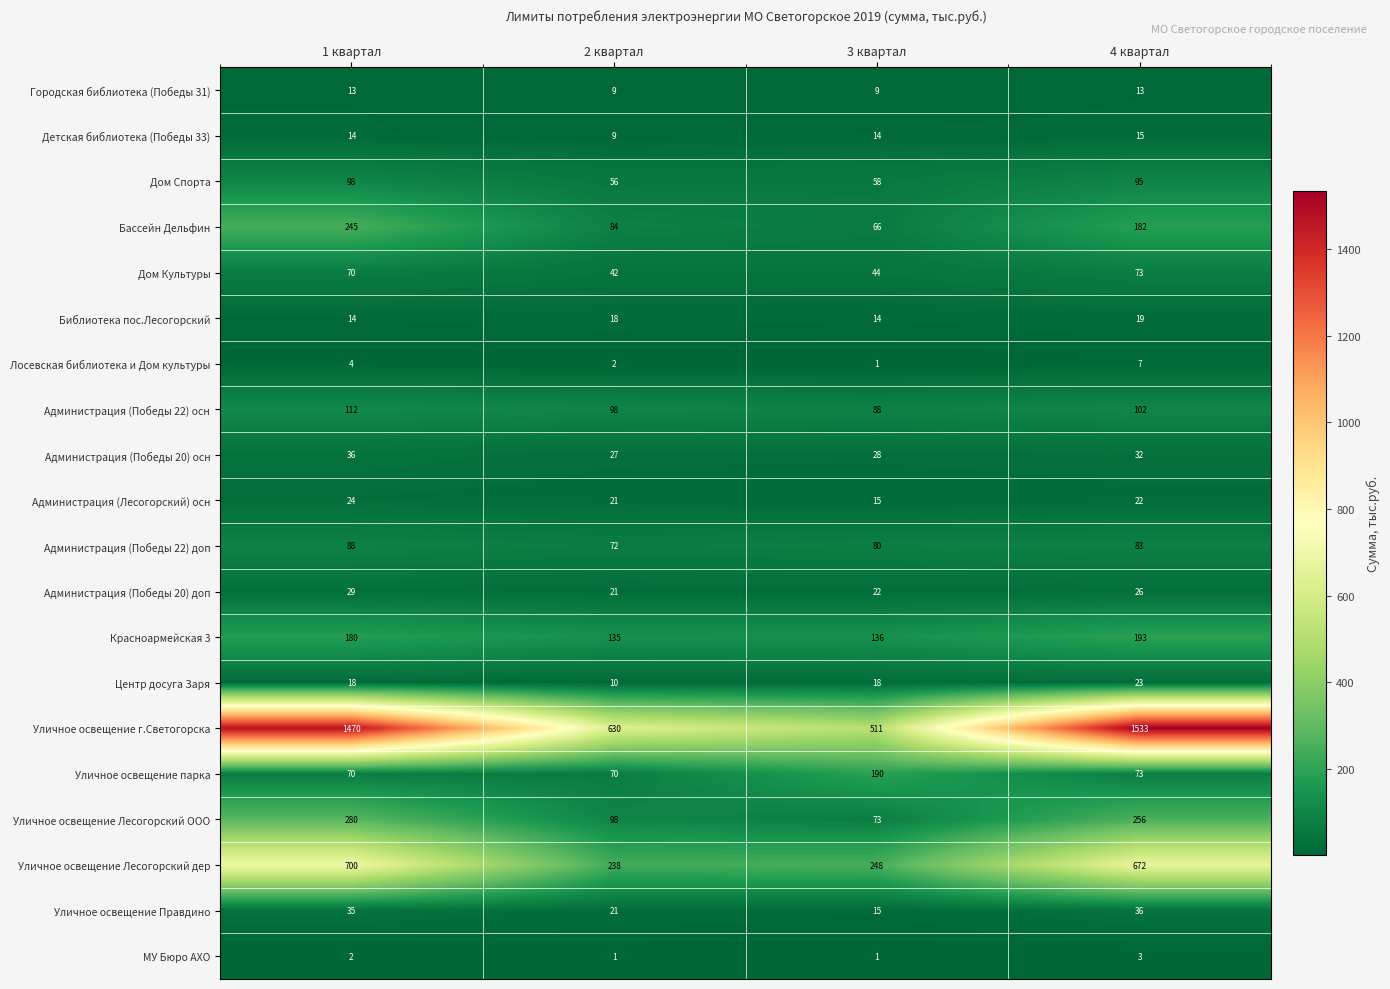

What is the sum of the Бассейн Дельфин values at 4 квартал and 2 квартал?

266